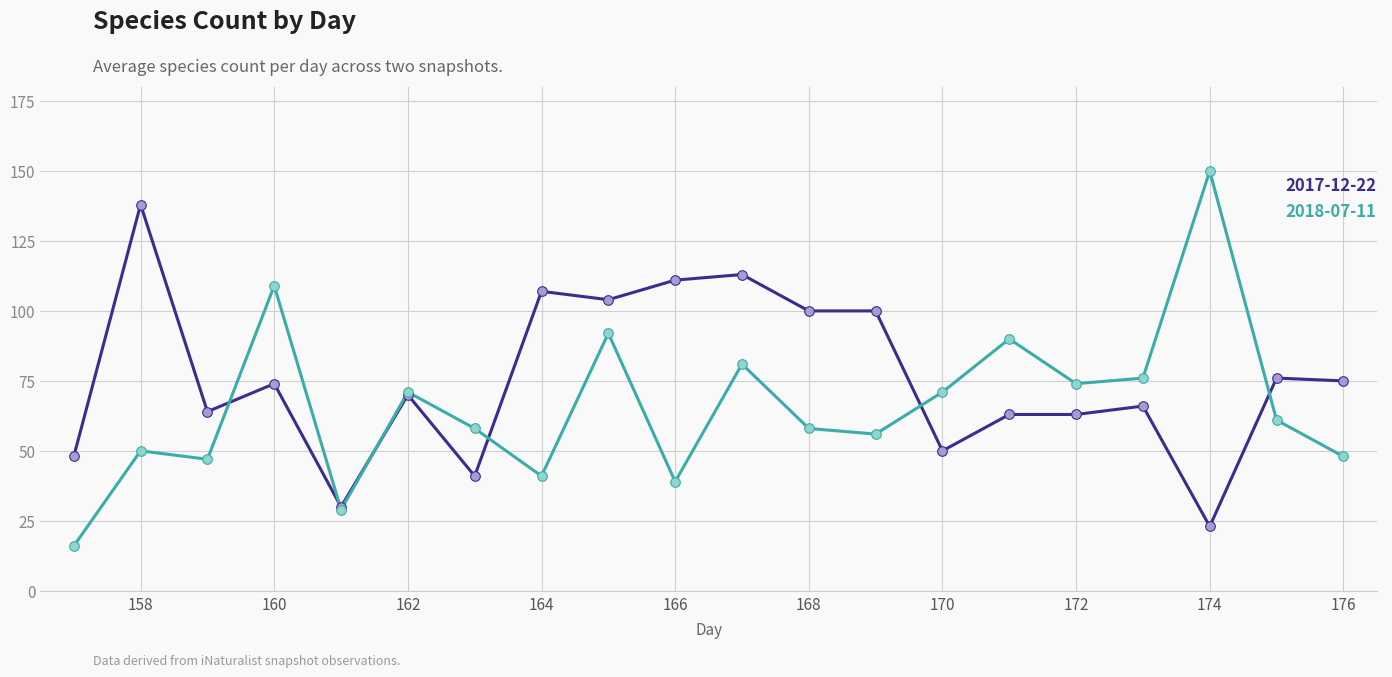

Which series has the largest total across all categories?

2017-12-22